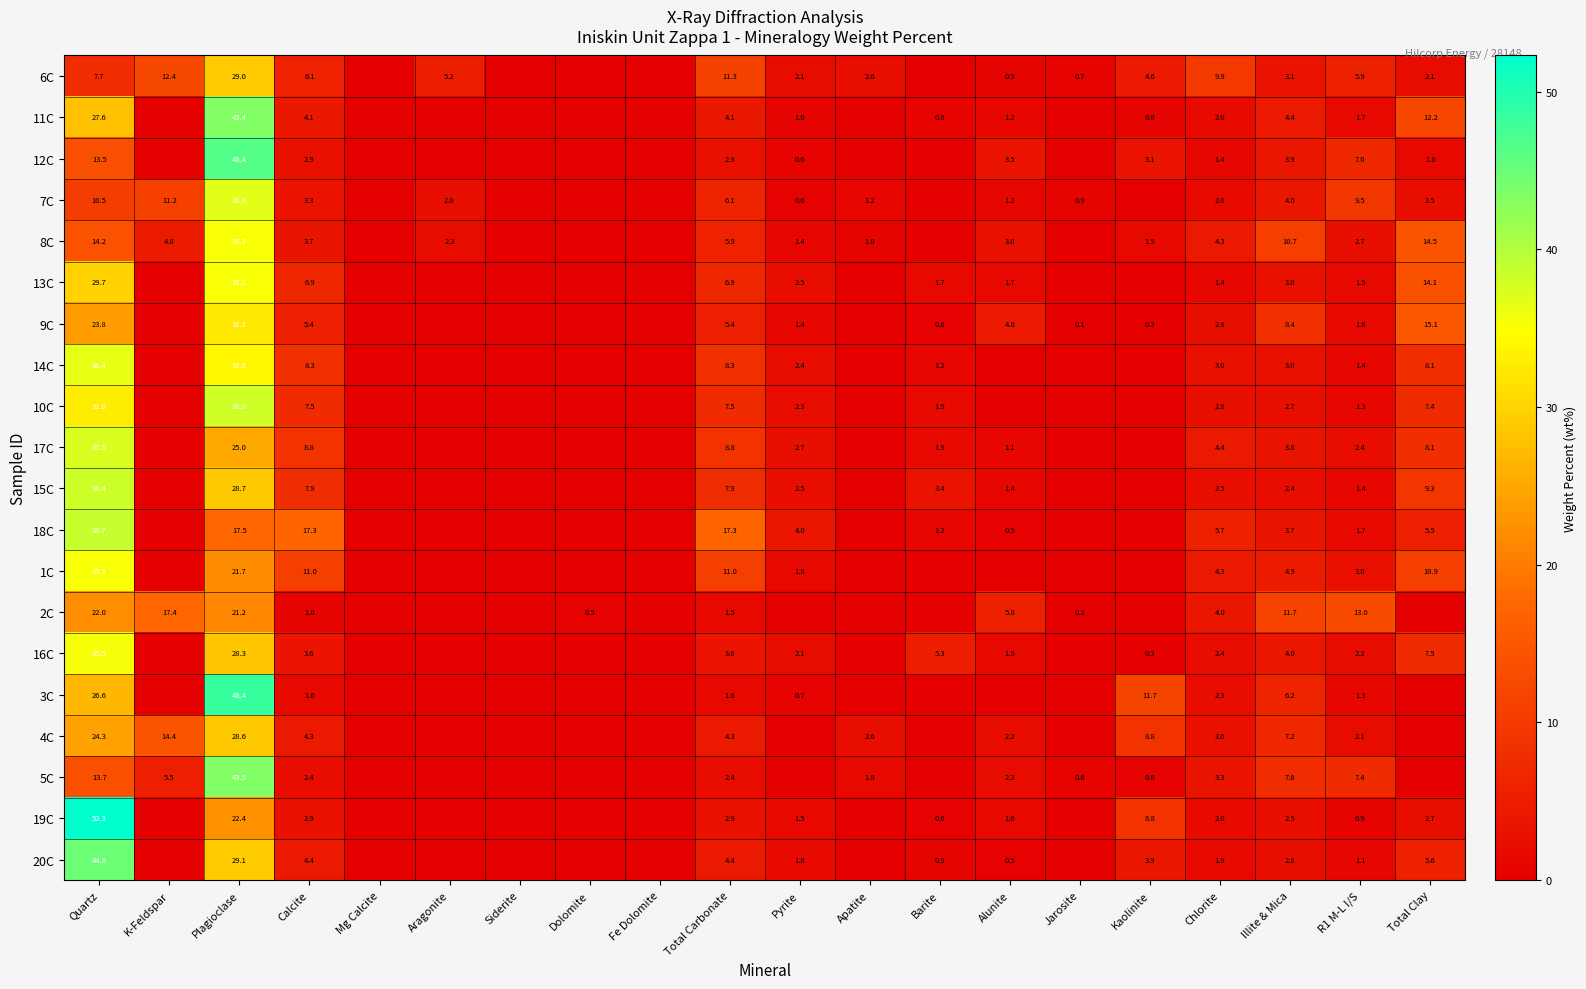

Is it true that 5C equals 3.3 at Chlorite?

True